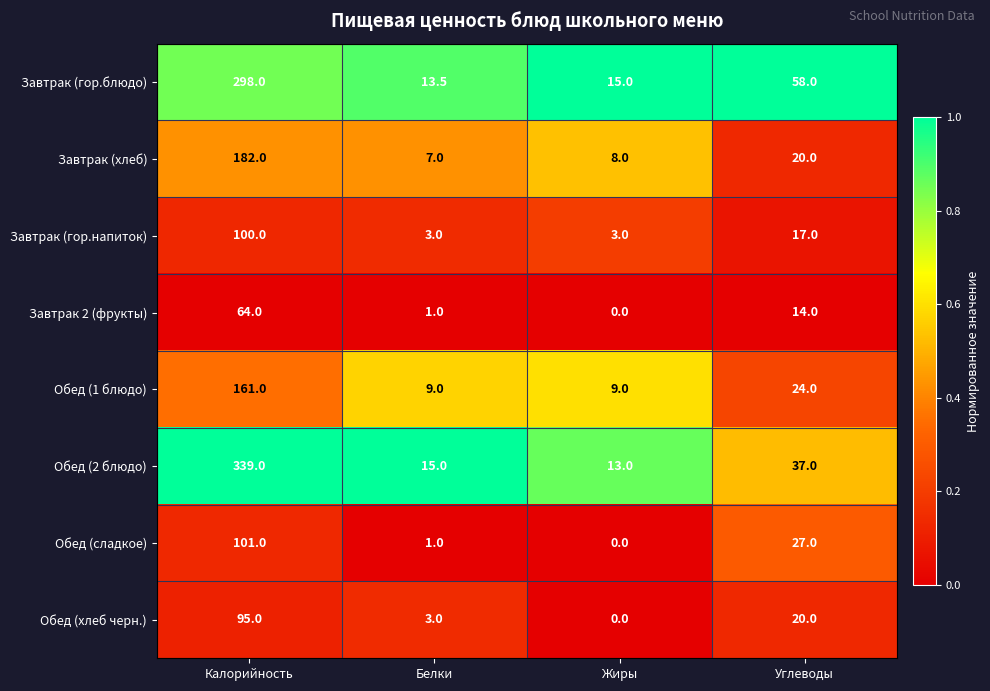

Rank the series at Калорийность from highest to lowest value.

Обед (2 блюдо), Завтрак (гор.блюдо), Завтрак (хлеб), Обед (1 блюдо), Обед (сладкое), Завтрак (гор.напиток), Обед (хлеб черн.), Завтрак 2 (фрукты)